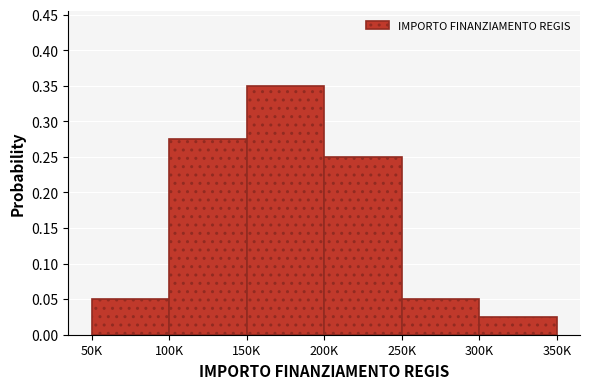

The value at 150K is 0.2. True or false?

False